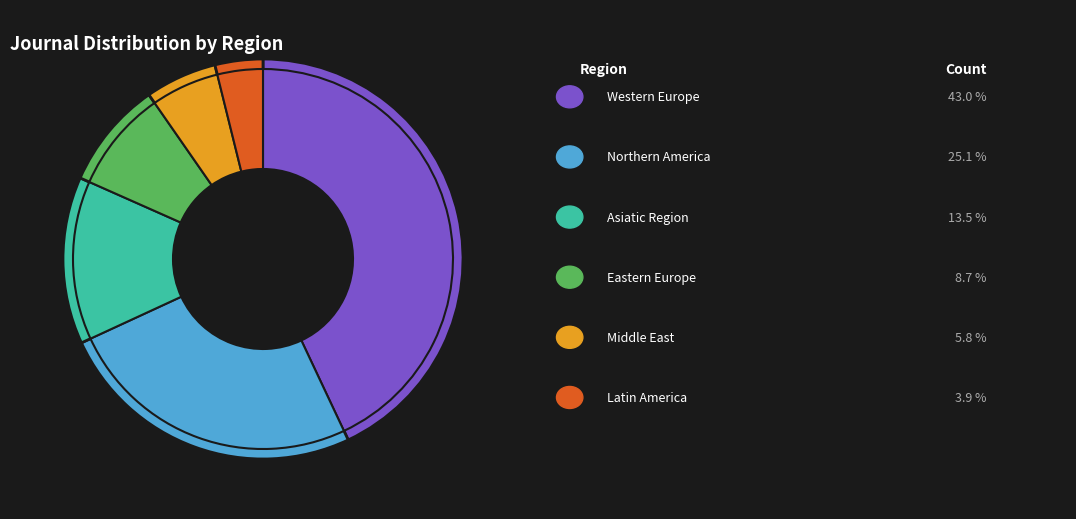

Count the number of slices in the pie.

6